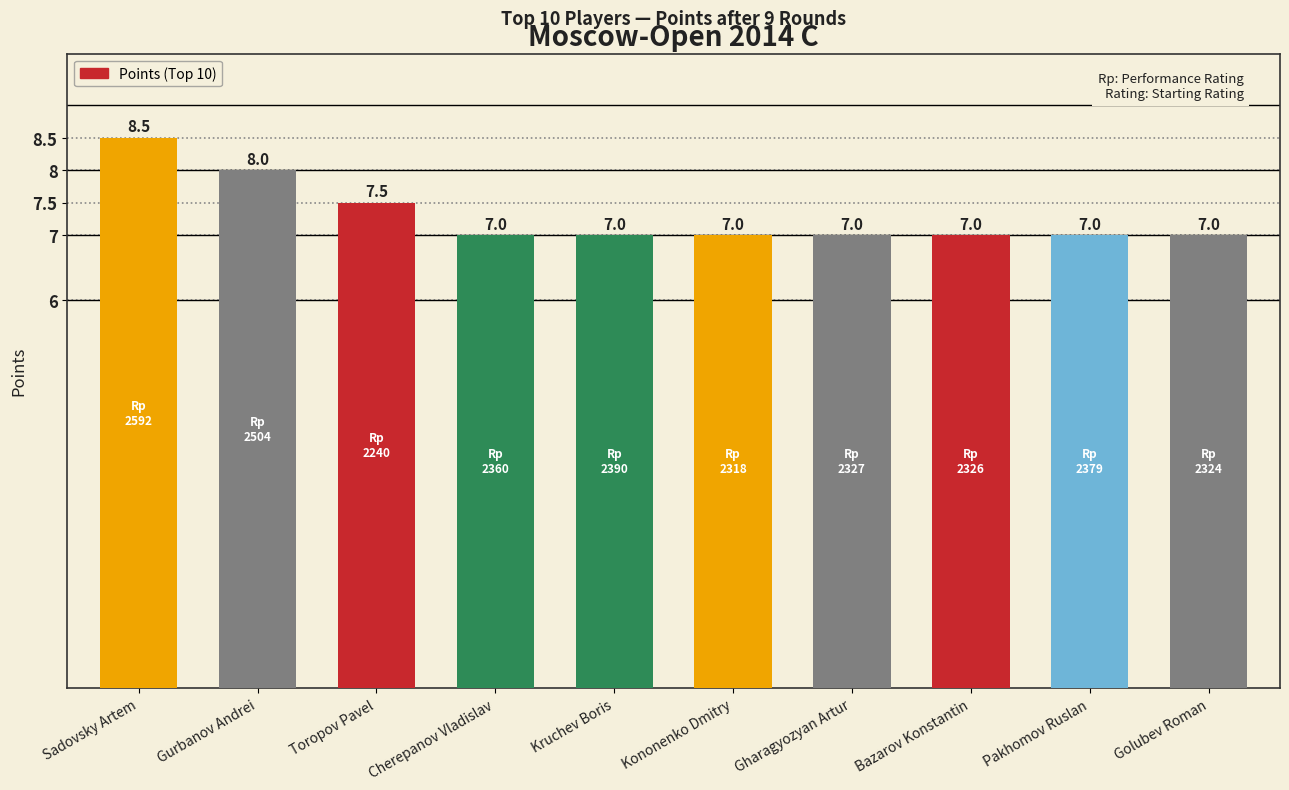

What value does the data have at Kononenko Dmitry?

7.0